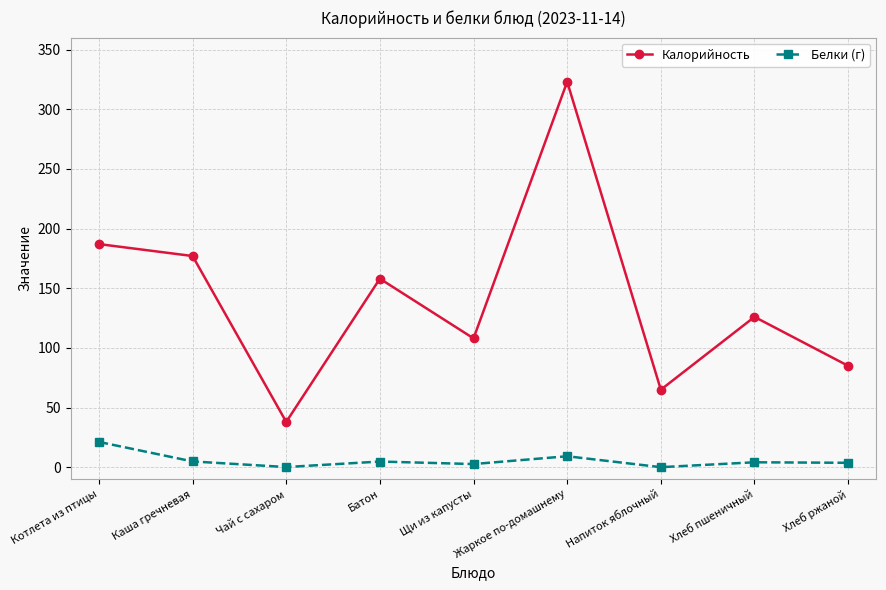

The Белки (г) series shows 2.7 at Щи из капусты. True or false?

True